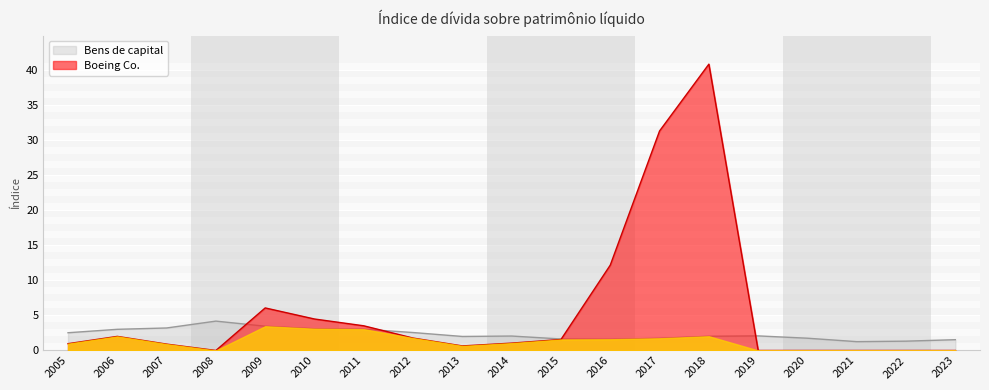

Reading left to right, list all the values displayed in this chart.

Bens de capital: 2.5	3.0	3.2	4.2	3.5	3.1	3.0	2.6	2.0	2.1	1.6	1.6	1.7	2.0	2.1	1.8	1.3	1.3	1.5
Boeing Co.: 1.0	2.0	0.9	0.0	6.1	4.5	3.5	1.8	0.7	1.1	1.6	12.2	31.3	40.9	0.0	0.0	0.0	0.0	0.0